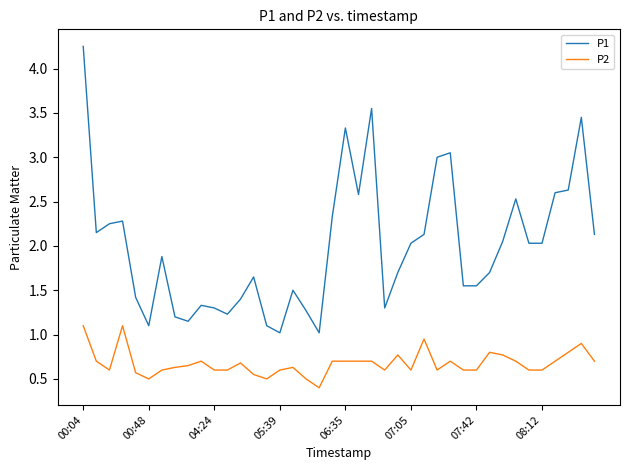

True or false: P1 and P2 intersect in this chart.

False